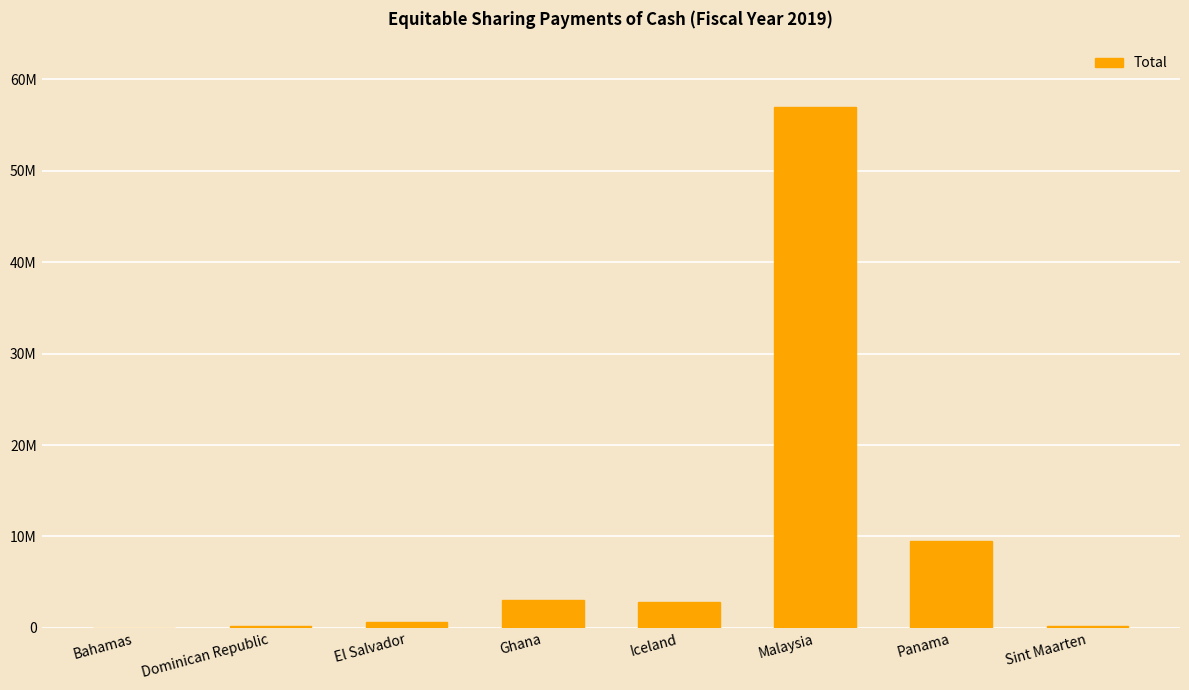

What is the average value?

9182218.8